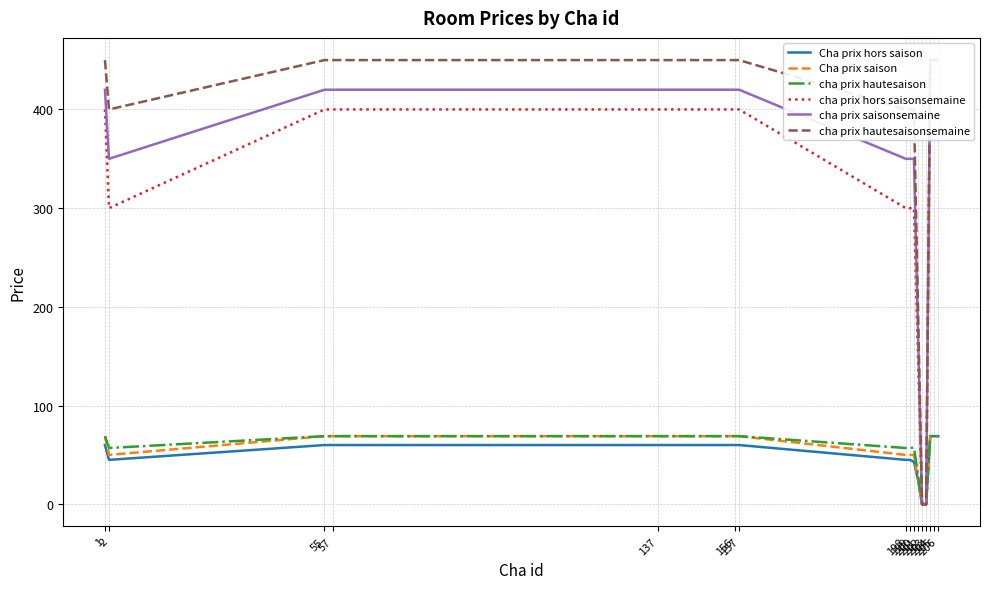

True or false: cha prix hautesaison and cha prix hors saisonsemaine cross at least once.

False